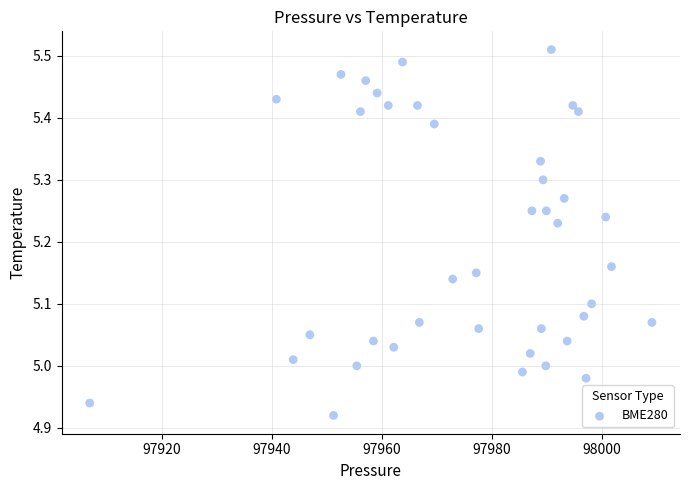

What is the range of Y values (max minus min)?

0.6